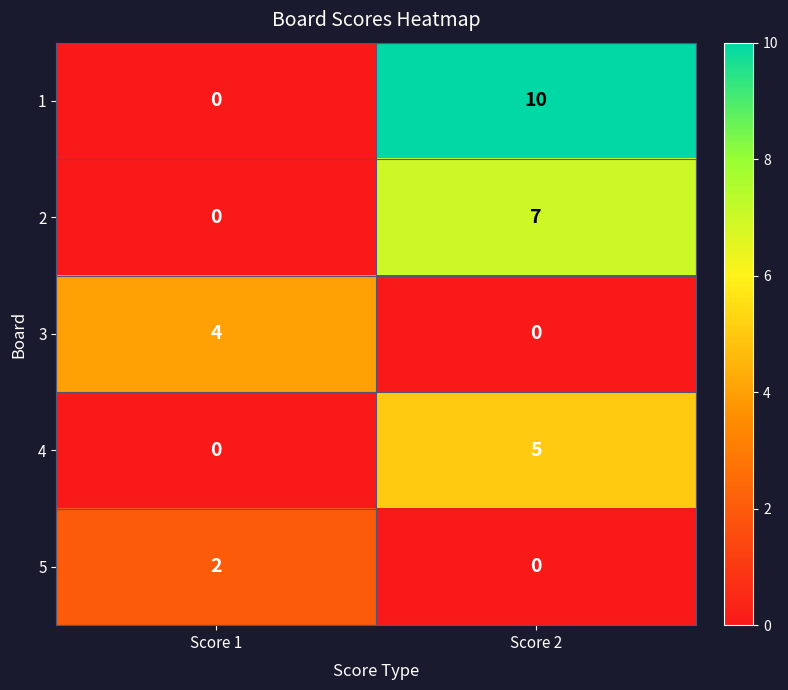

At which label is 2 closest to 3?

Score 1